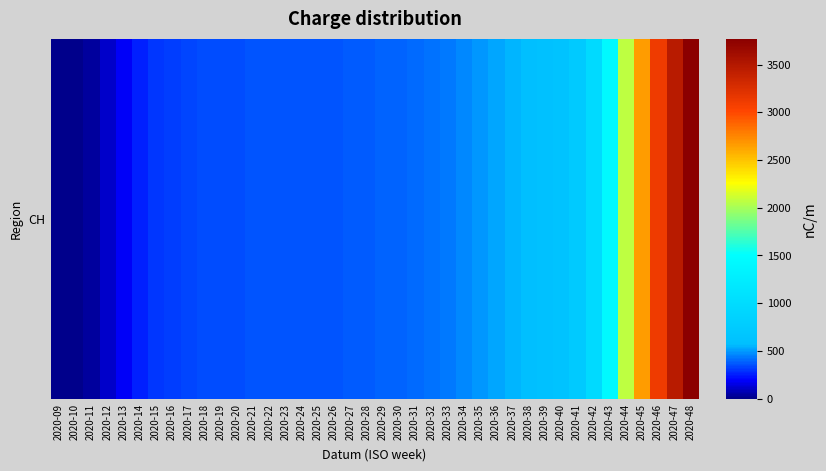

True or false: the data shows 302.5 at 2020-15.

True